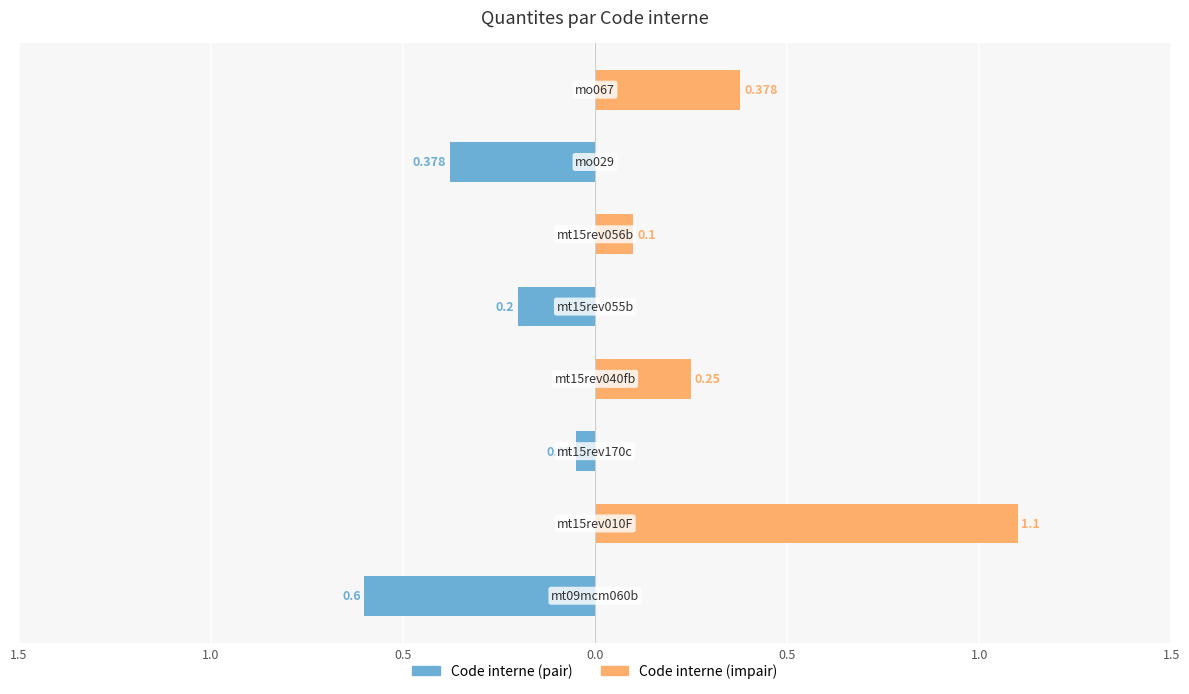

What is the difference between the highest and lowest values at 0.0?

0.2